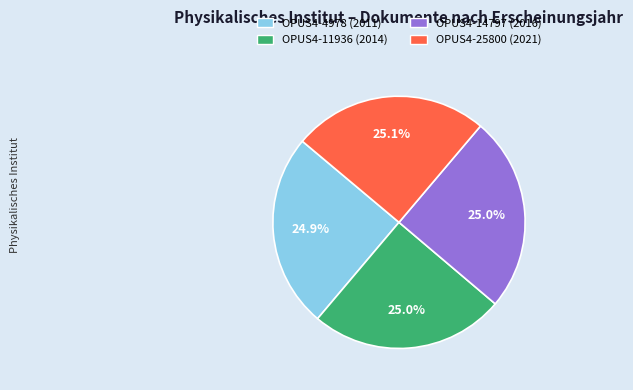

How many slices are in this pie chart?

4